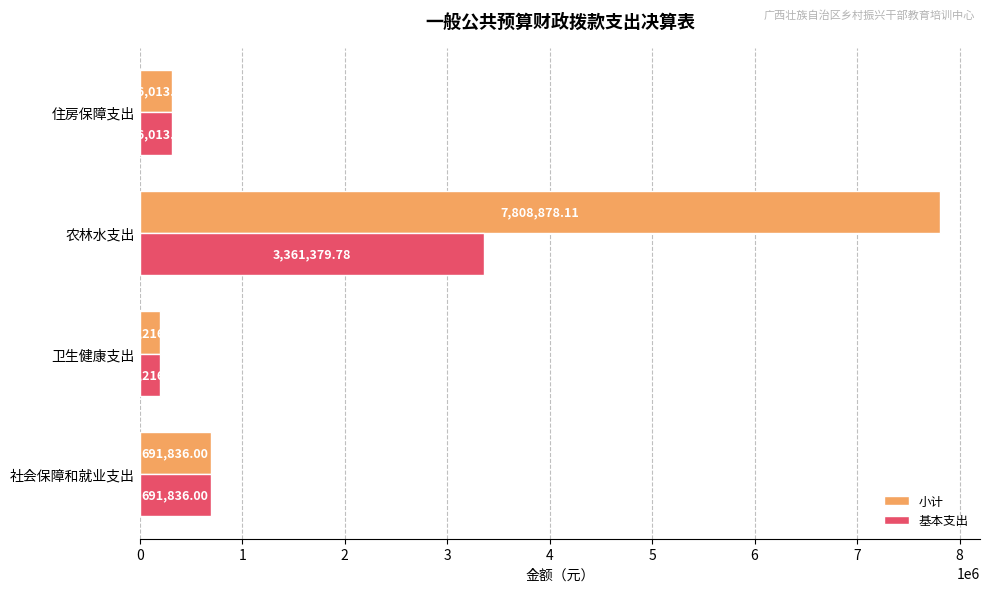

What is the minimum value shown in the chart?

197216.4